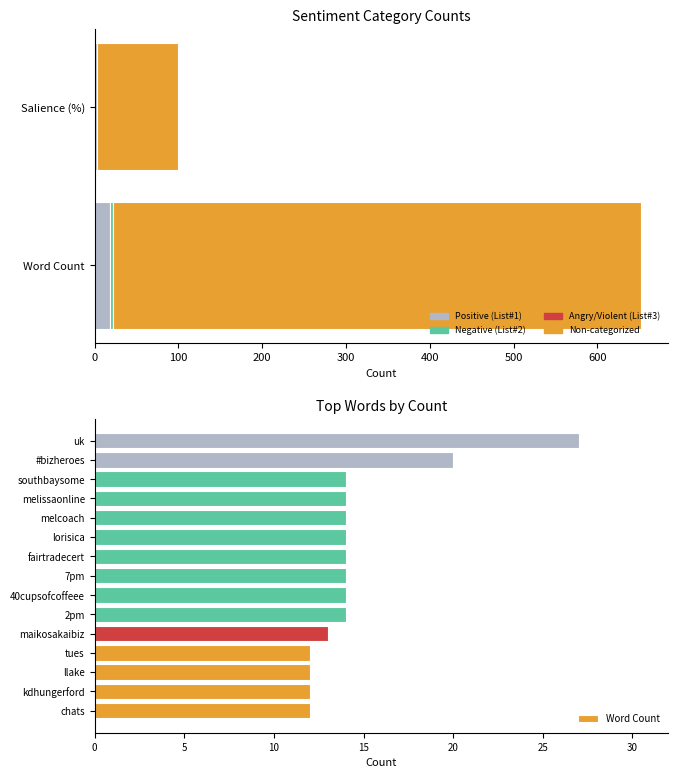

The chart shows a value of 14 at 2pm. True or false?

True